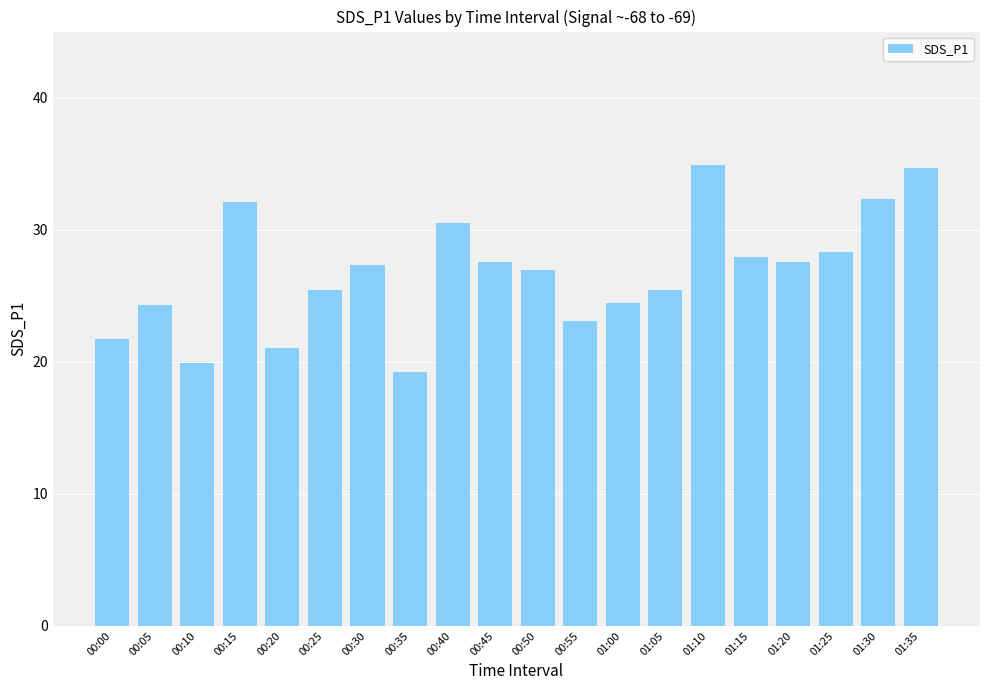

What is the label of the 5th bar from the left?

00:20